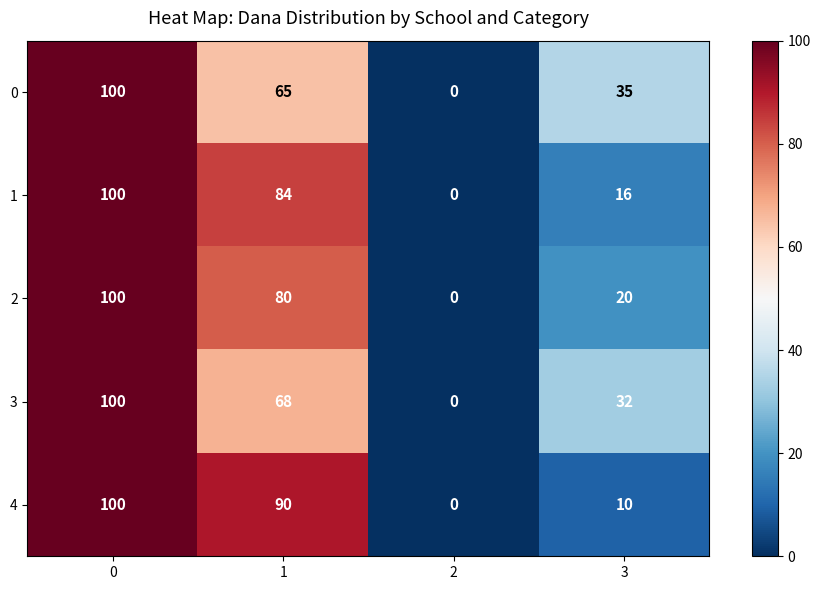

The value of 3 at 0 is 44. True or false?

False